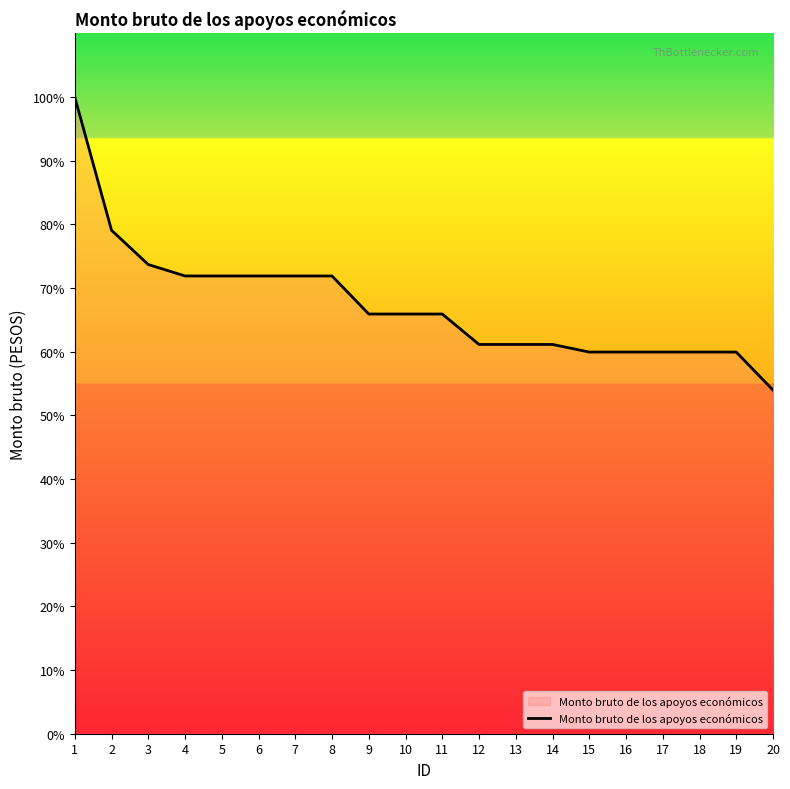

Does the chart have visible grid lines?

No